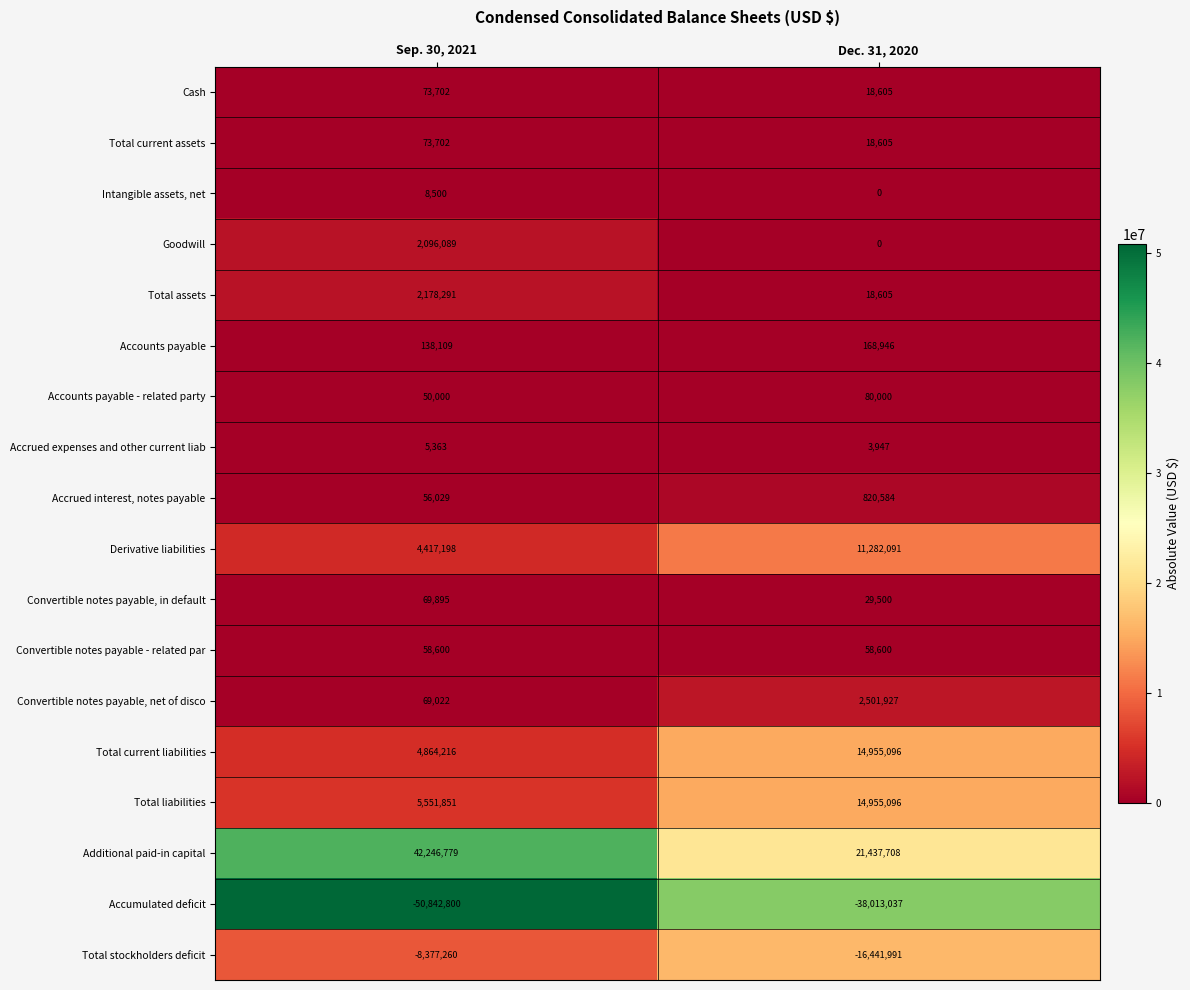

How many data points in Accounts payable are less than 168946?

1